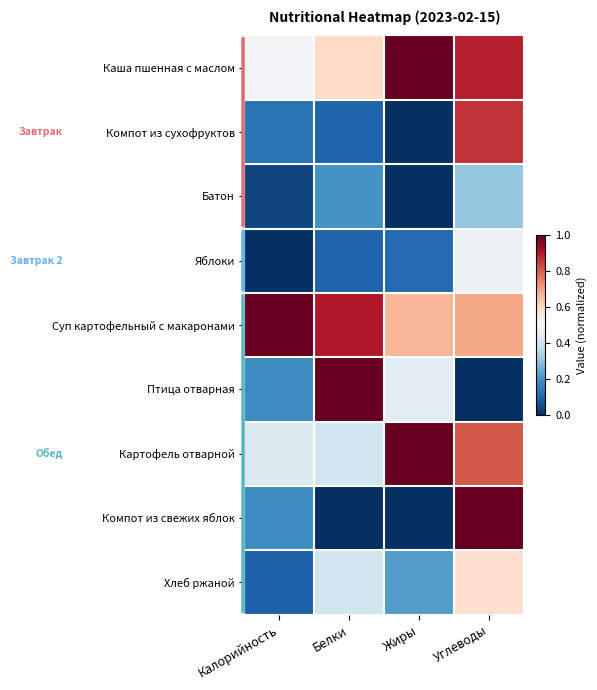

What is the difference between the highest and lowest values at Жиры?

1.0